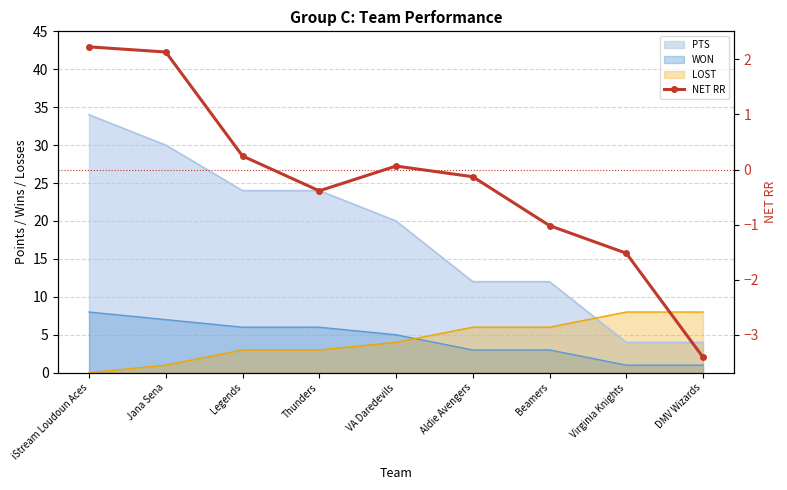

Where is the first local maximum?

VA Daredevils